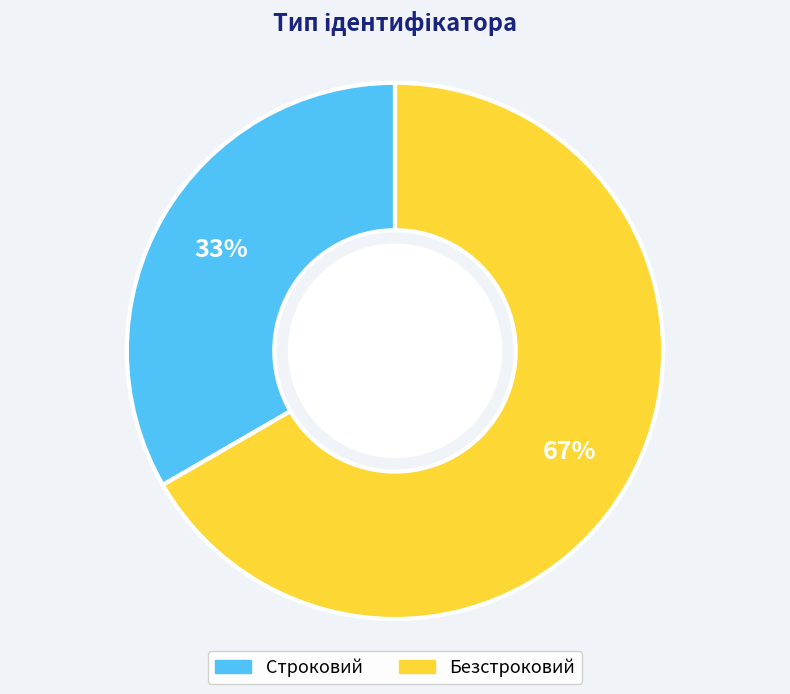

To the nearest percent, what portion does Безстроковий represent?

67%